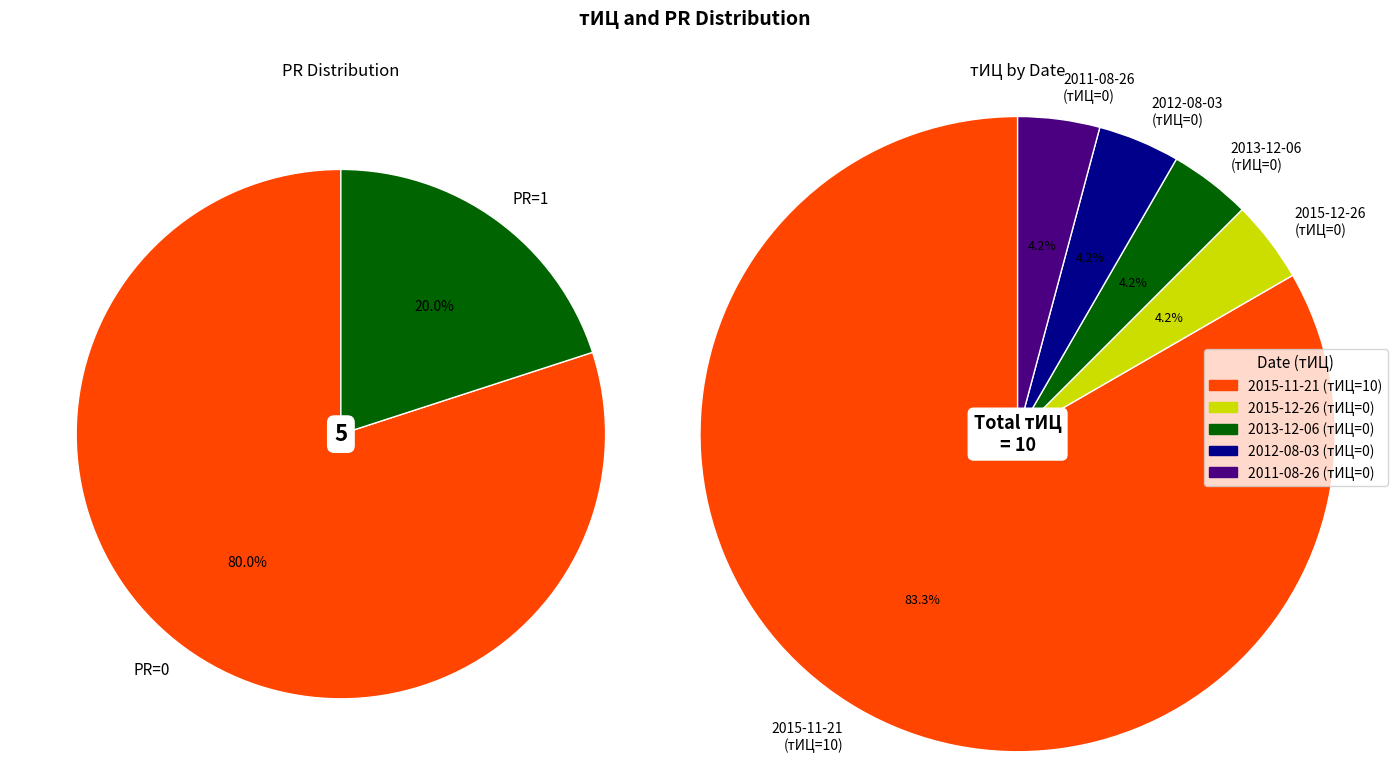

To the nearest percent, what is the average slice percentage?

20%